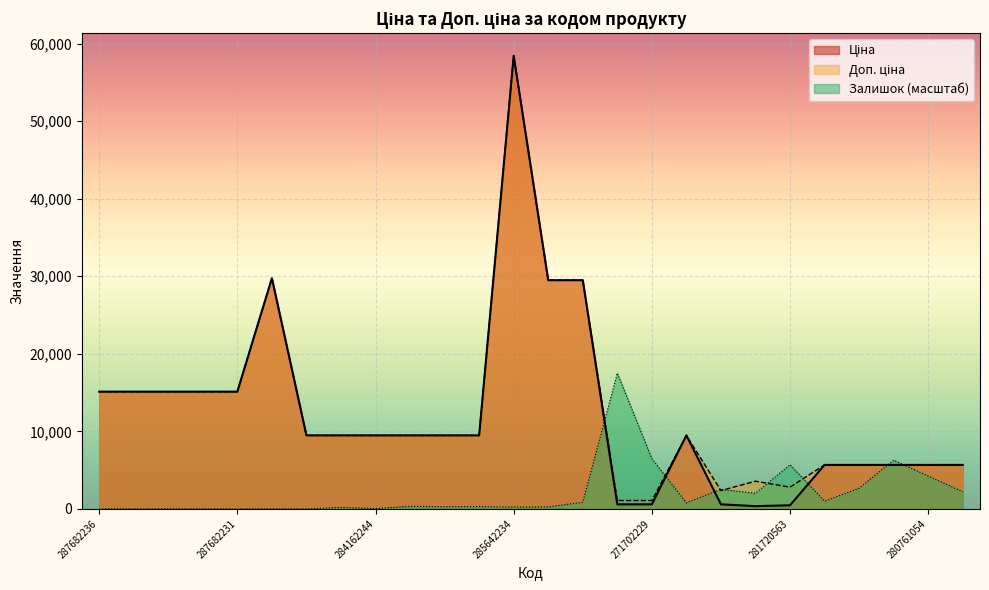

What position from the right is 287682231?

22